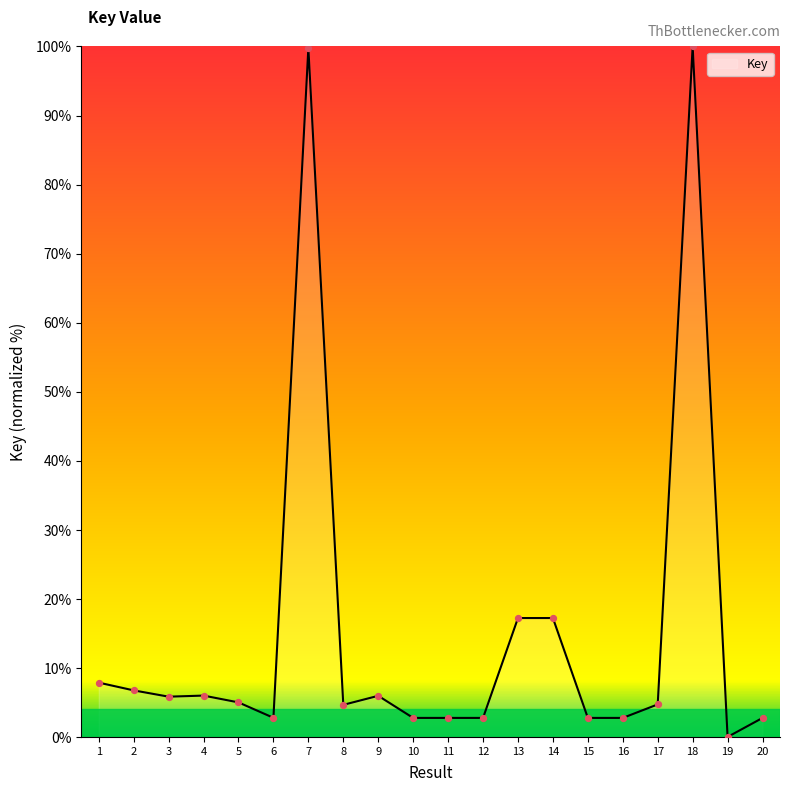

What is the ratio of the value at 5 to the value at 9?

0.8